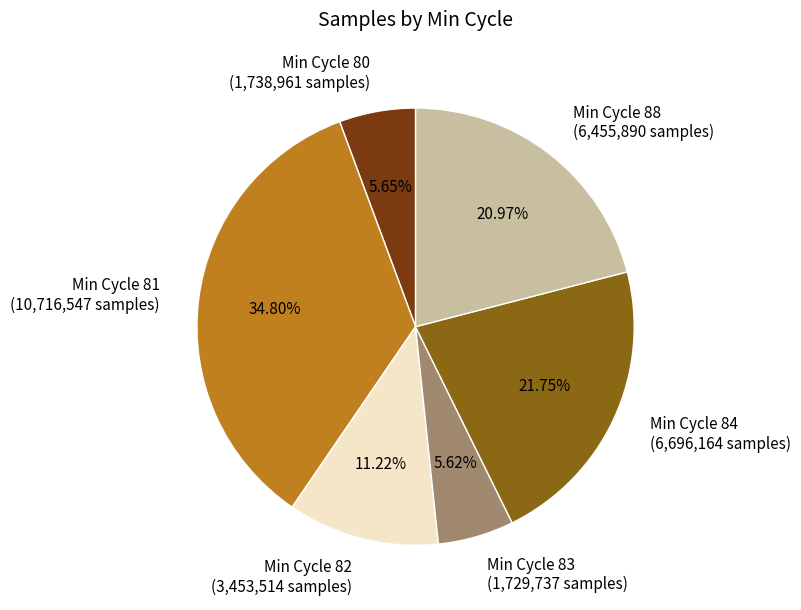

Do Min Cycle 81 and Min Cycle 83 together represent more than half of the pie?

No